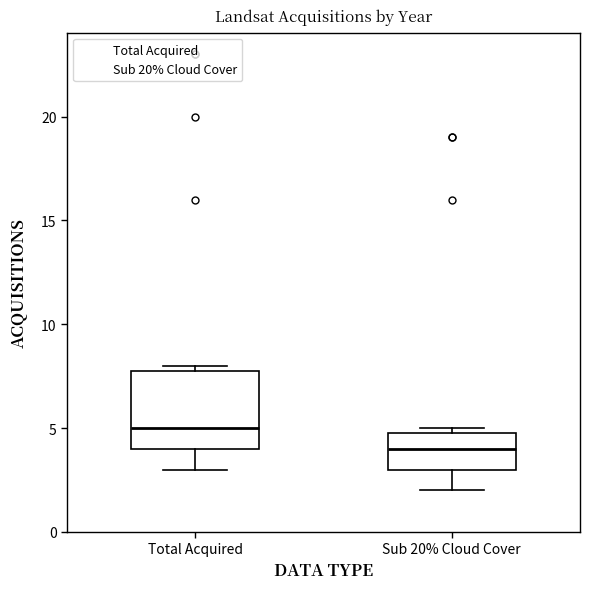

Reading left to right, transcribe this box plot: for each box, give where its median line is, the range the box spans, and where its two whiskers end, as read against the y-axis. The values are not printed on the chart, so give them approximately, as read against the axis.

Total Acquired: median 5, box 4 to 8, whiskers 3 to 8 (just above the box's upper edge)
Sub 20% Cloud Cover: median 4, box 3 to 5, whiskers 2 to 5 (just above the box's upper edge)